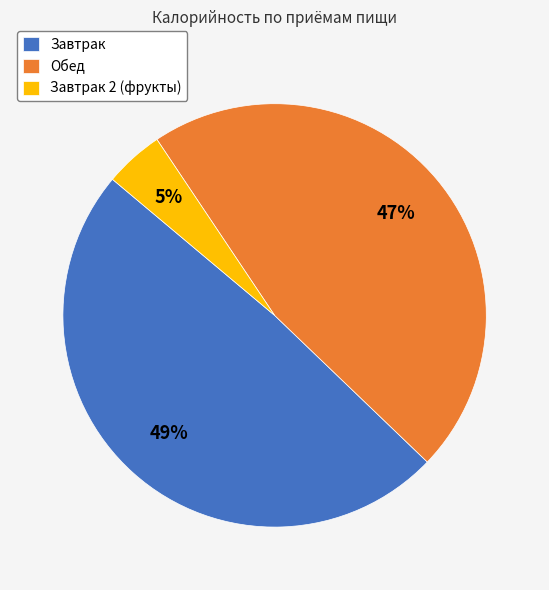

The Обед slice represents 58% of the pie. True or false?

False